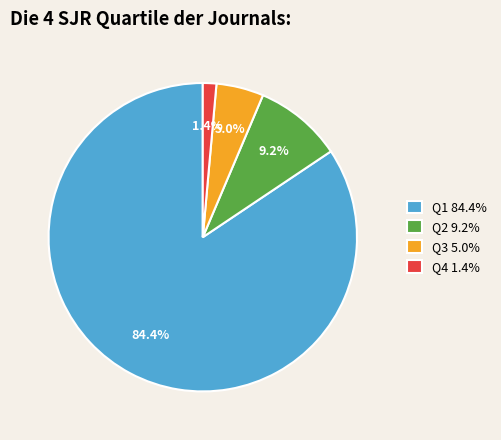

Which category has the smallest portion of the pie?

Q4